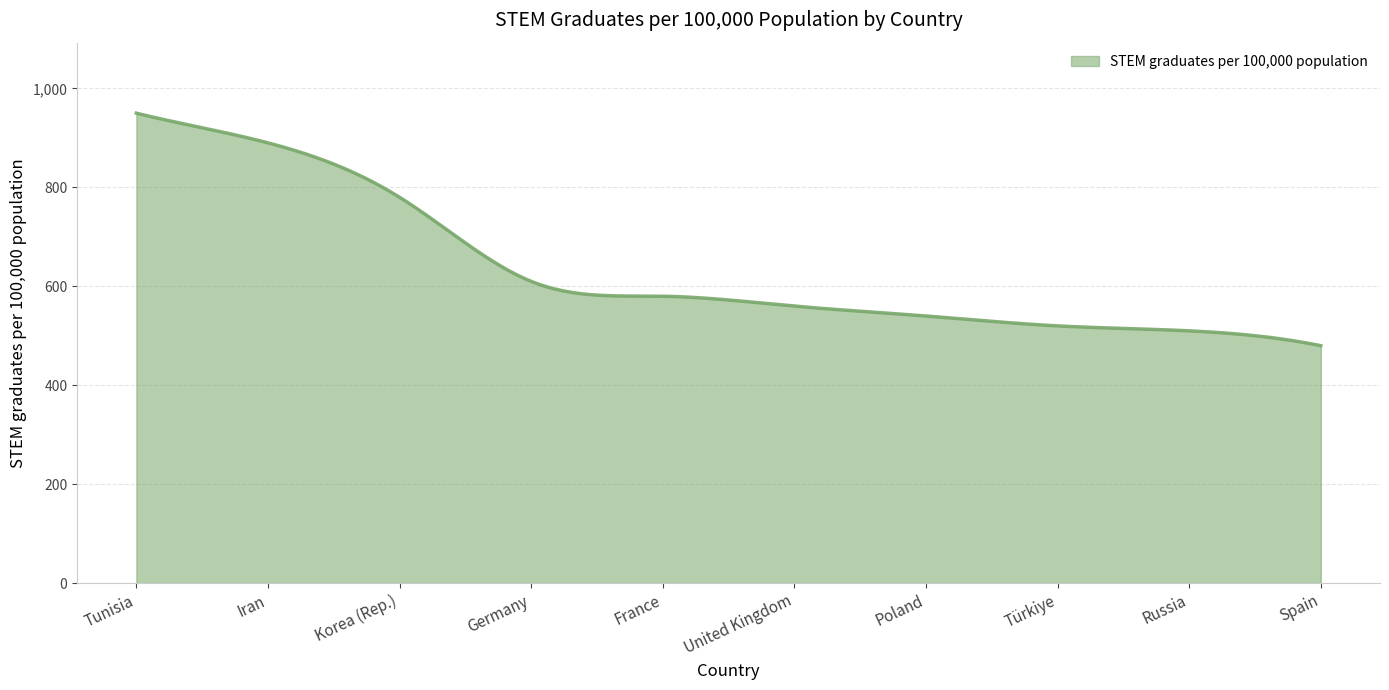

What is the difference between the maximum and minimum values?

470.0